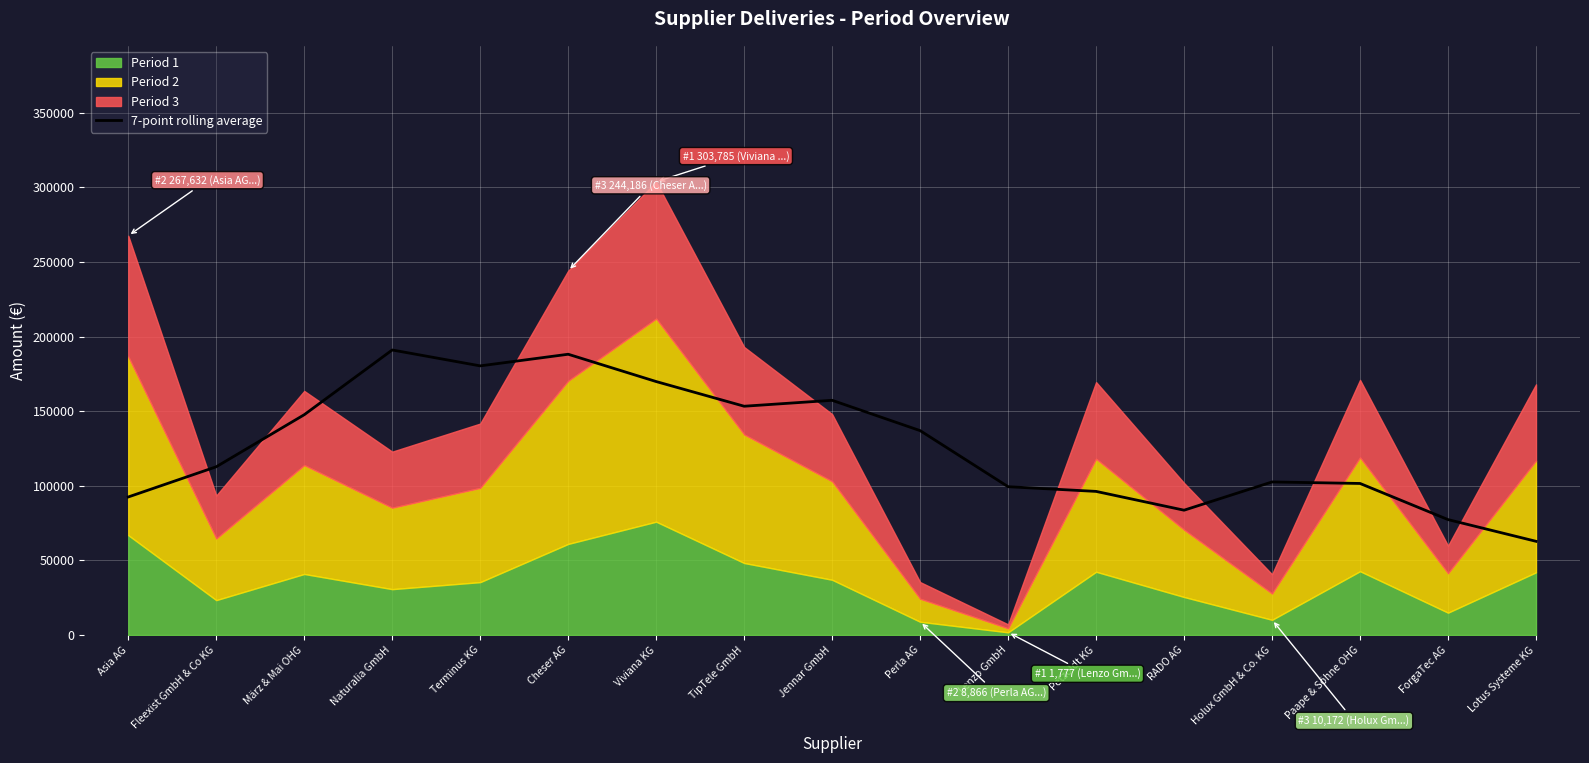

Is it true that 7-point rolling average equals 53154.8 at Lenzo GmbH?

False